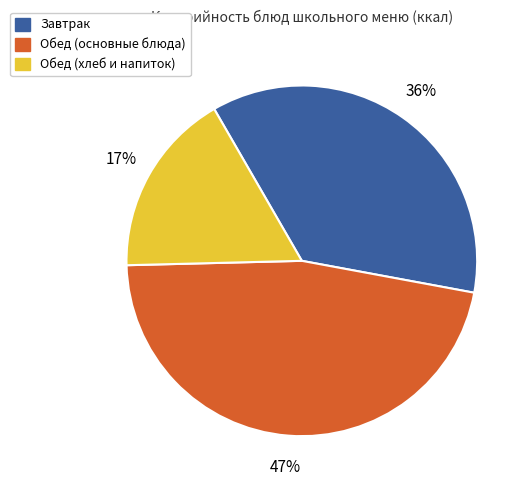

To the nearest percent, what is the average slice percentage?

33%